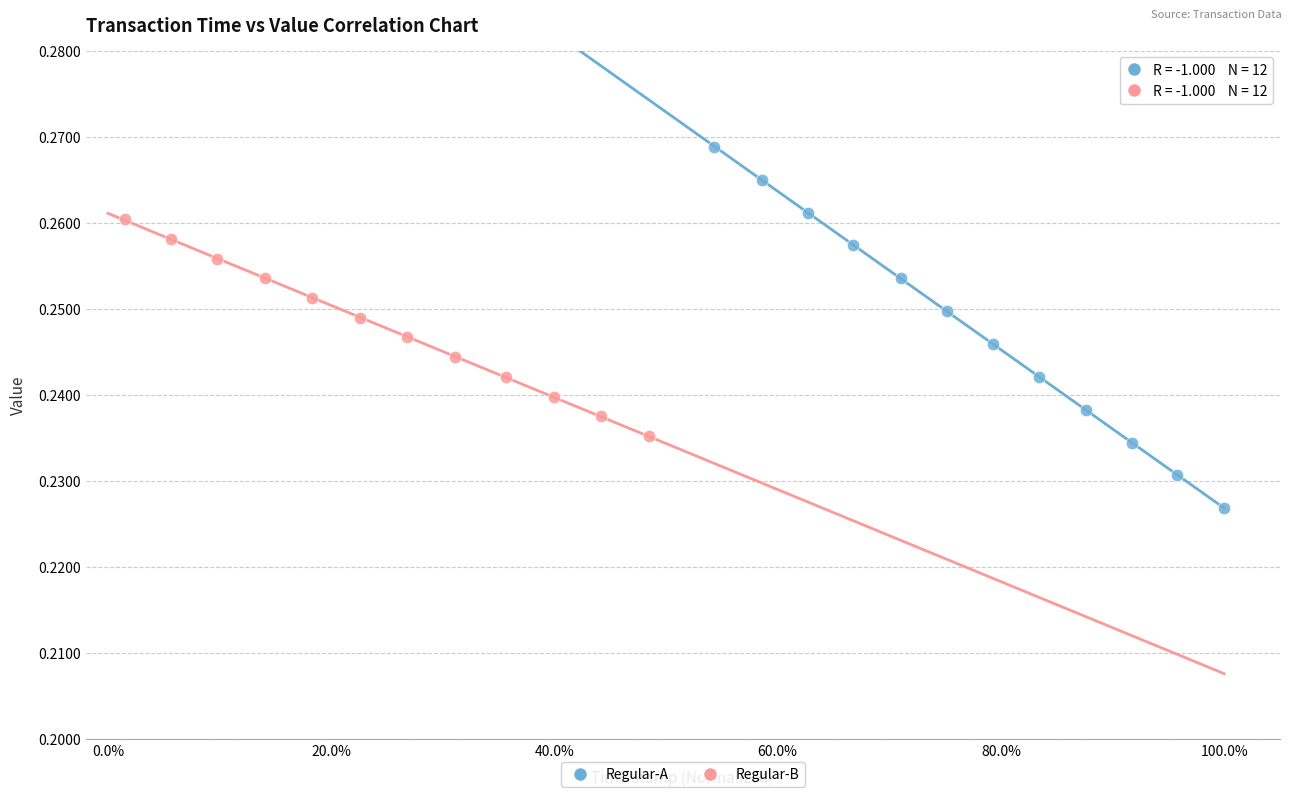

Which series reaches the maximum Y coordinate?

Regular-A